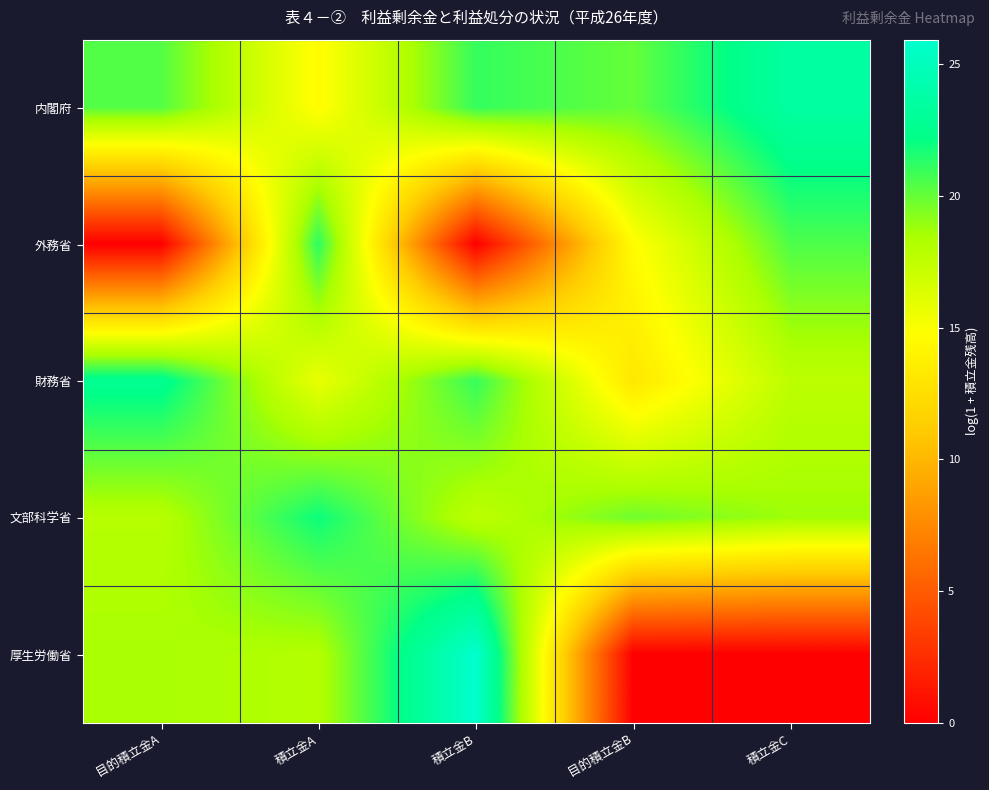

Rank the series at 積立金B from highest to lowest value.

厚生労働省, 内閣府, 財務省, 文部科学省, 外務省